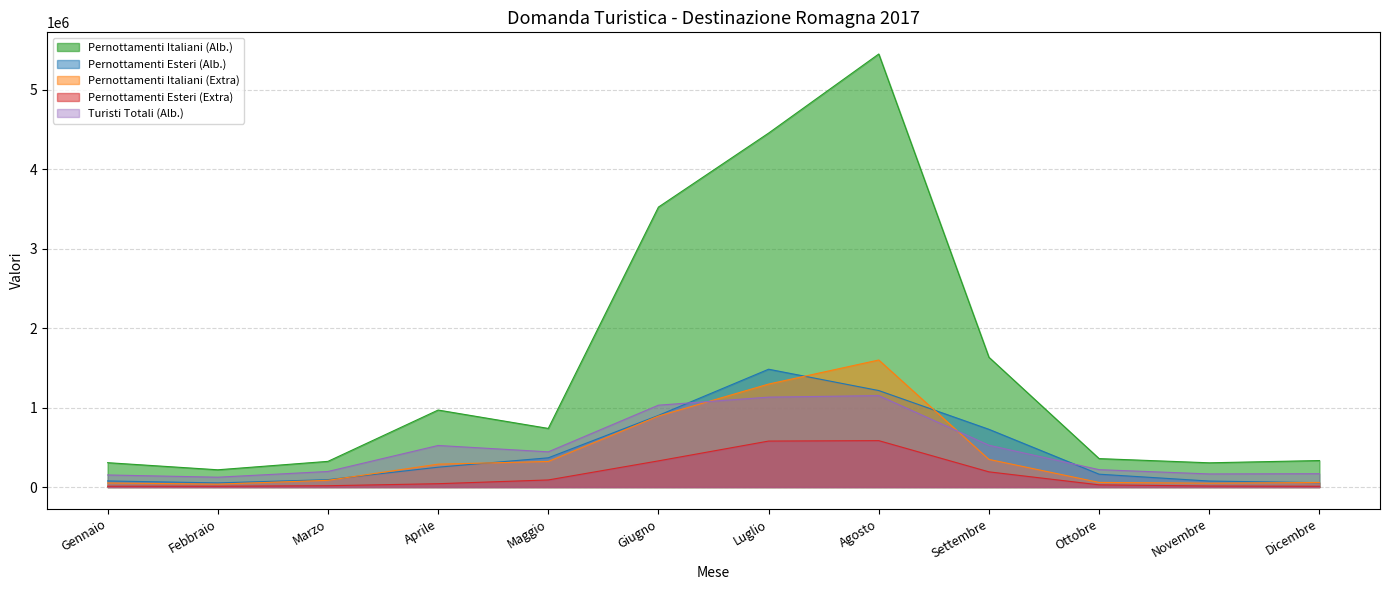

Count the number of categories in the chart.

12